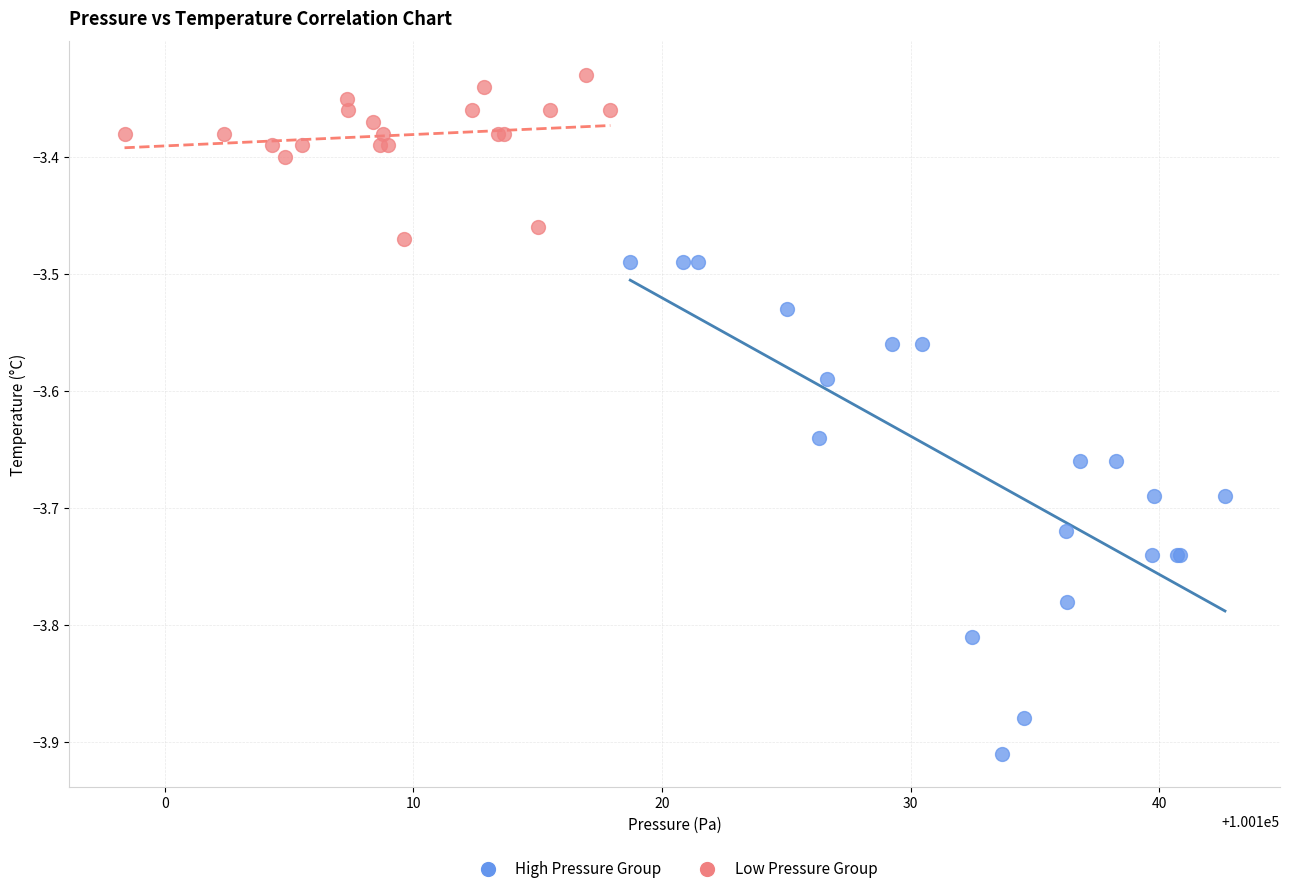

Which series contains the highest Y value?

Low Pressure Group